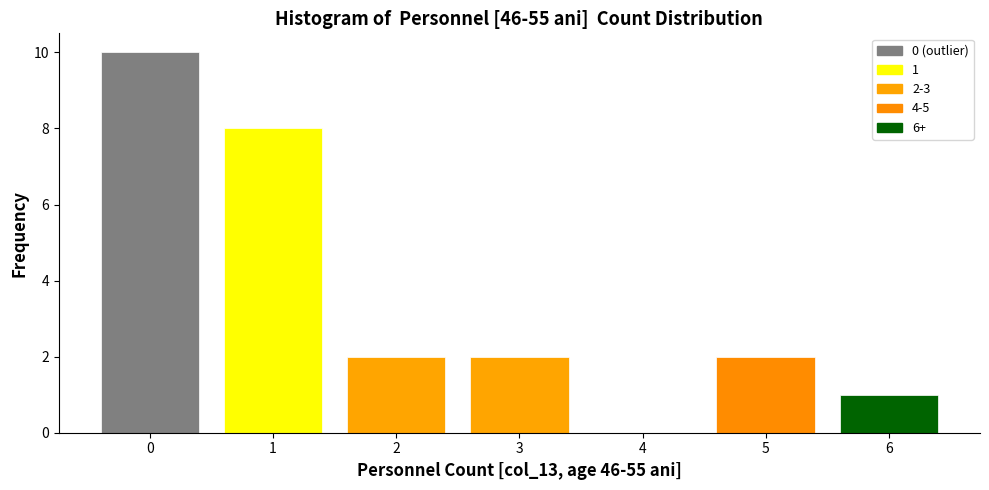

Over which range of the x-axis is the bar tallest?

-0.5 to 0.5